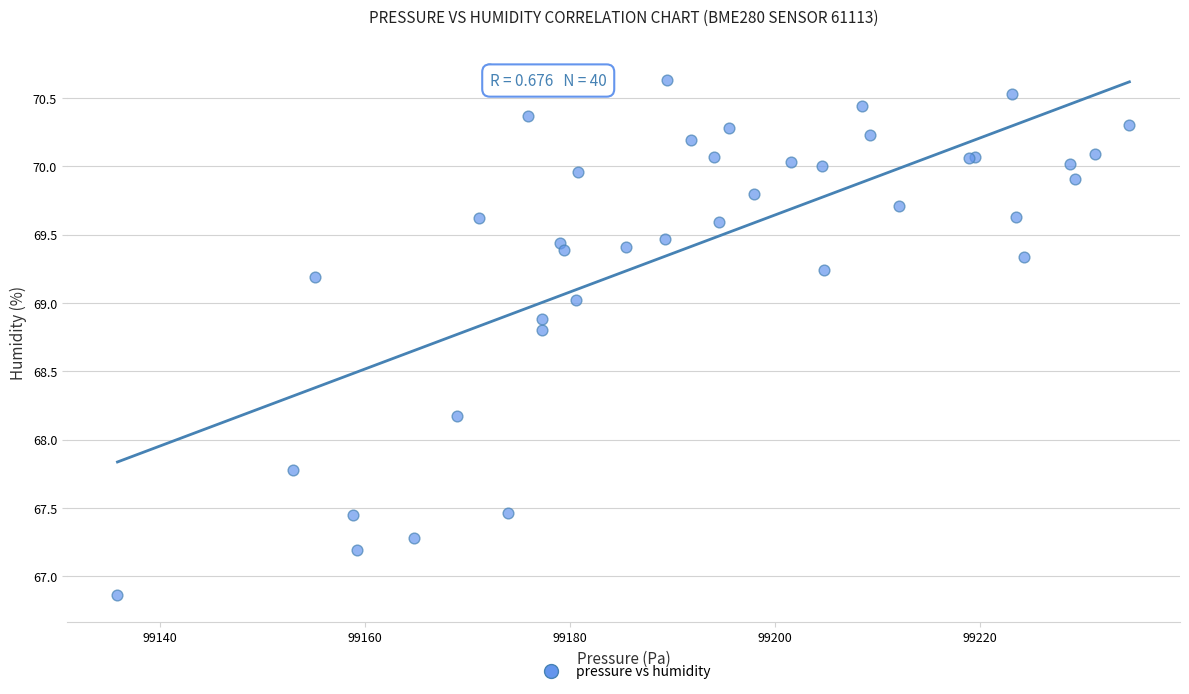

What Y value in the scatter plot is closest to 68?

68.2